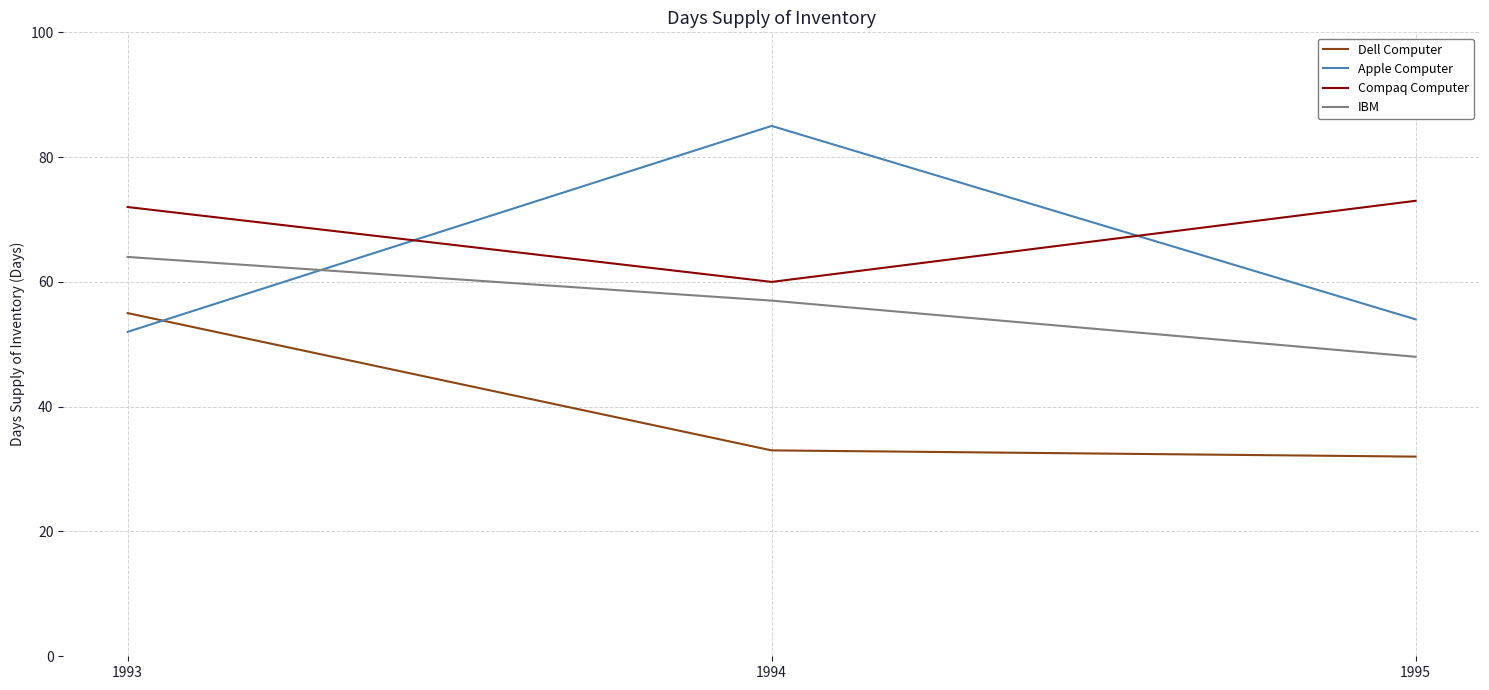

Reading left to right, what are all the values shown in this chart?

Dell Computer: 55	33	32
Apple Computer: 52	85	54
Compaq Computer: 72	60	73
IBM: 64	57	48